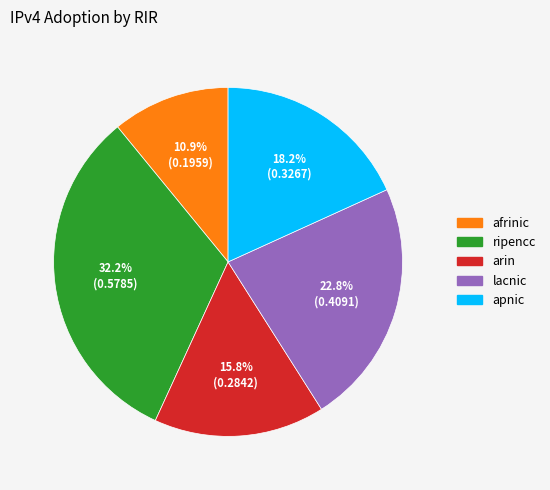

What percentage is NOT represented by afrinic?

89.1%